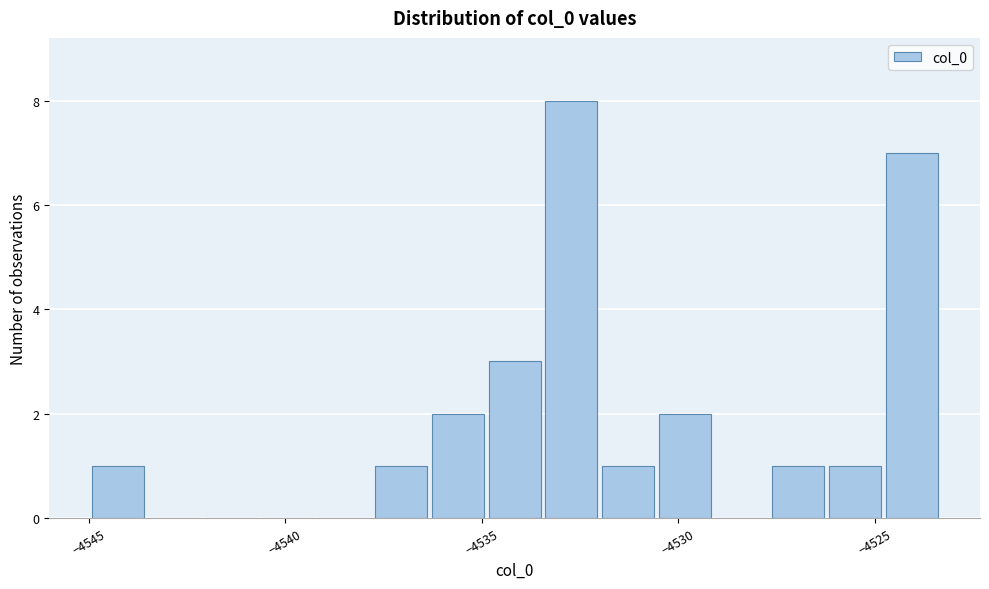

Read against the x-axis, roughly where is the centre of the tallest bar?

-4532.5